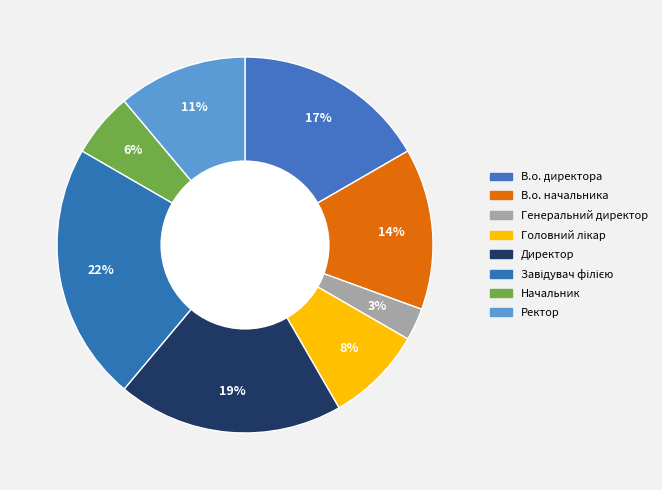

How many segments does this pie chart have?

8